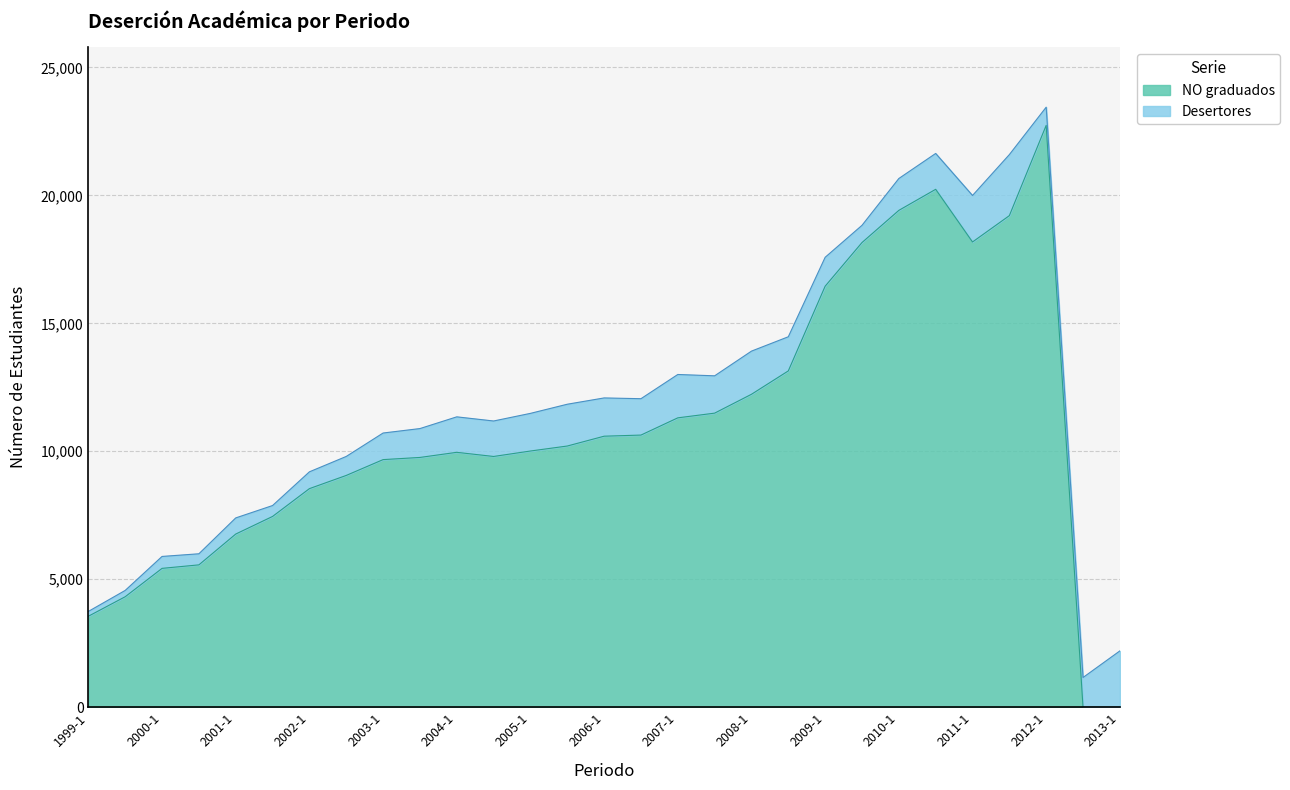

What is the value of the 4th point from the left?

5562